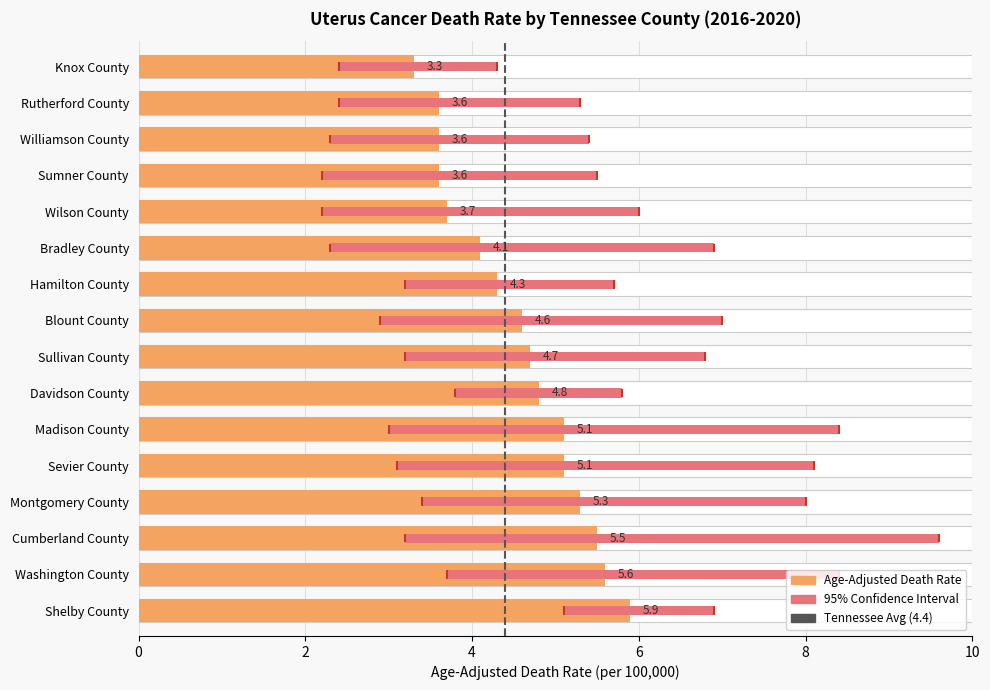

What is the difference between the values at Washington County and Sevier County?

0.5